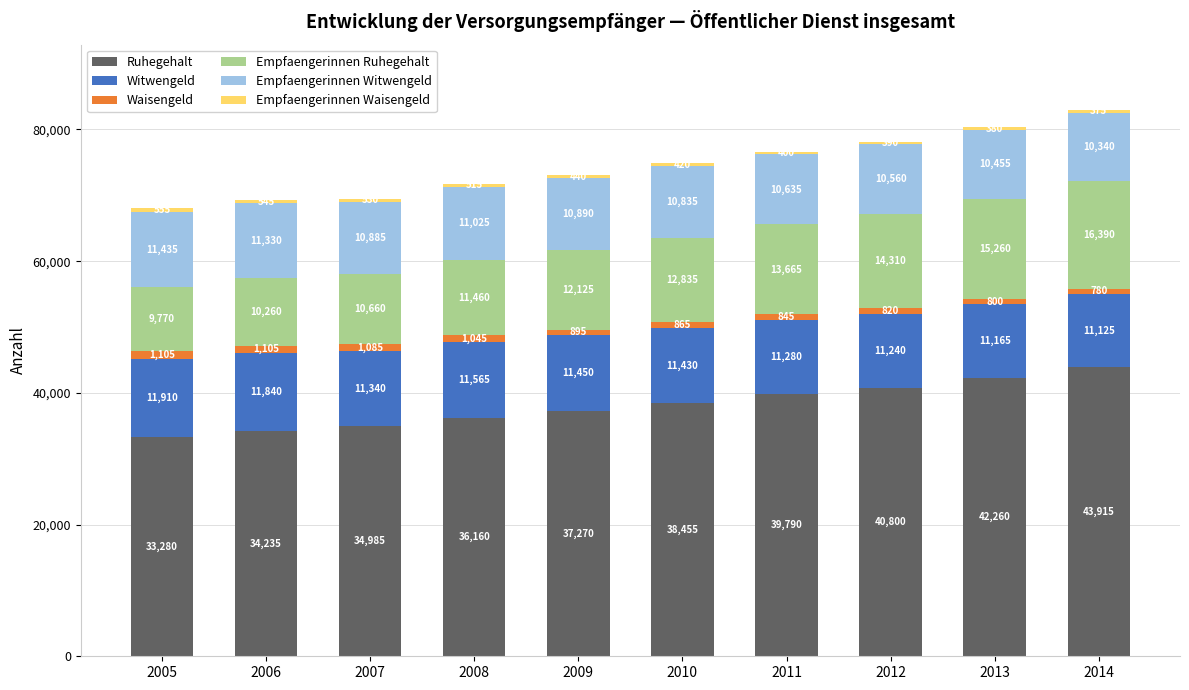

What is the total value across all series at 2005?

68055